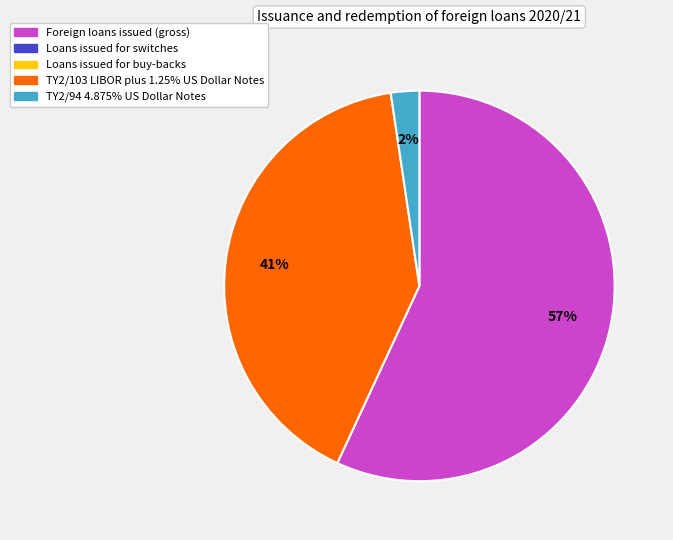

Is there a majority slice in this chart?

Yes